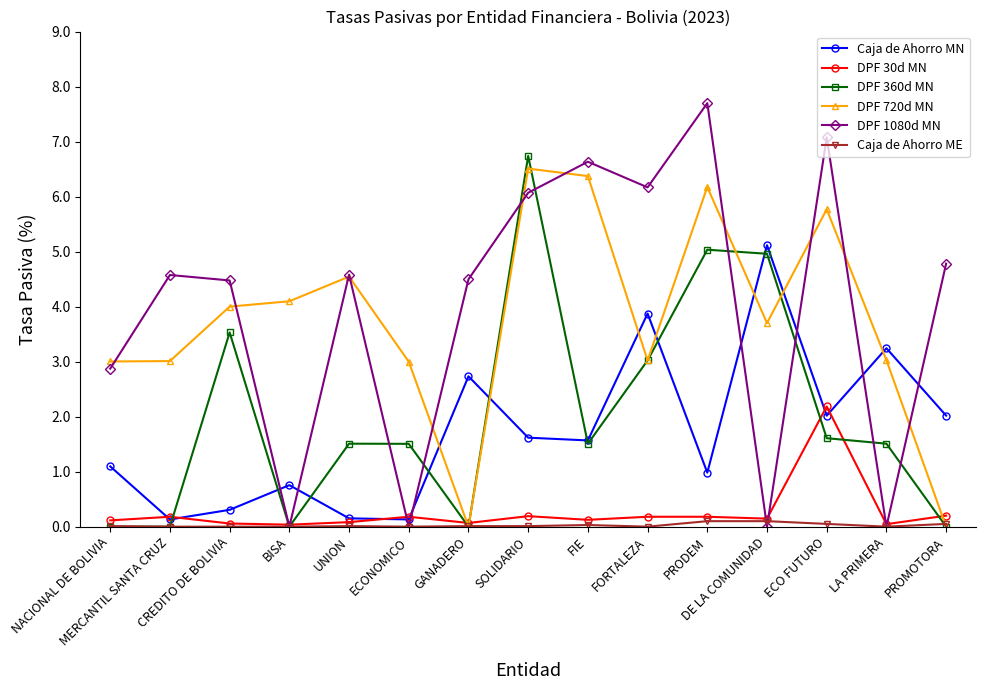

Is it true that DPF 1080d MN equals 2.3 at LA PRIMERA?

False